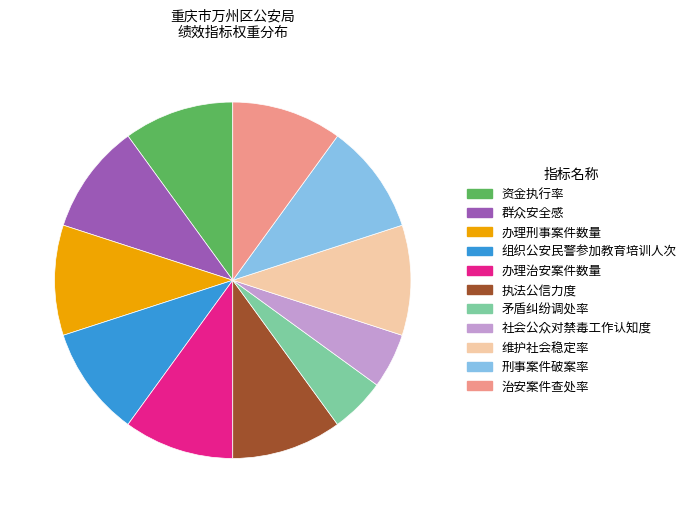

Approximately how many times larger is the value at 办理治安案件数量 compared to 维护社会稳定率?

1.0